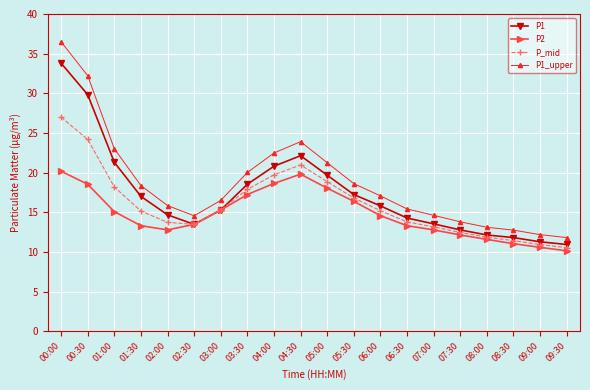

What is the difference between the highest and lowest values at 00:30?

13.7